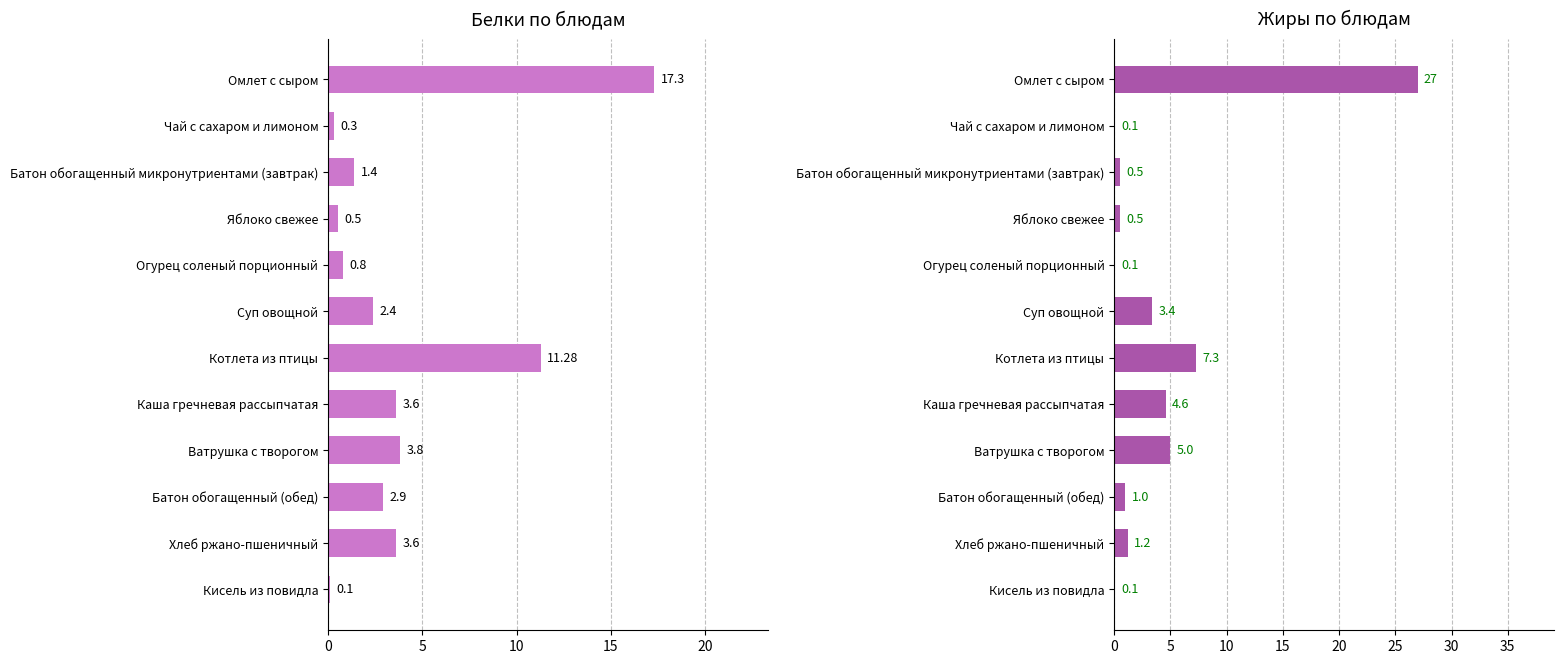

How many values in the Белки series are below 2?

5